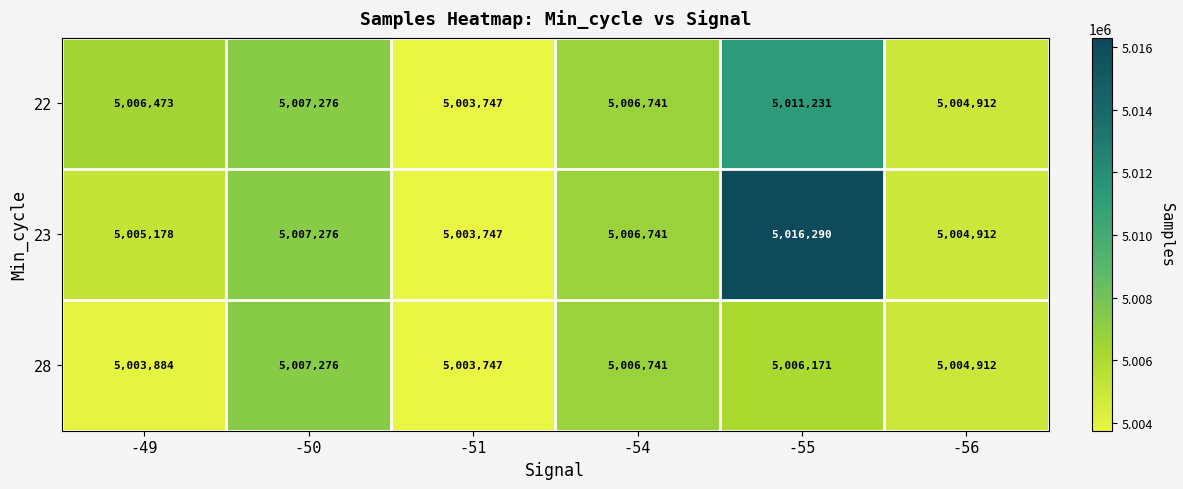

At which category is the sum across all series the highest?

-55